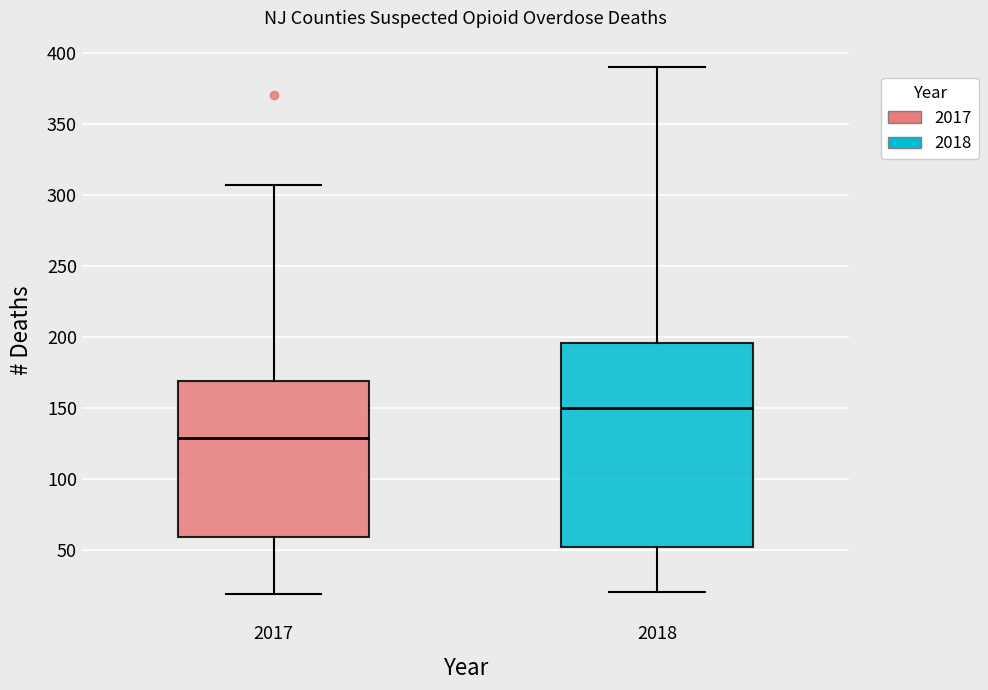

Comparing the boxes themselves (not the whiskers), which one is the tallest?

2018